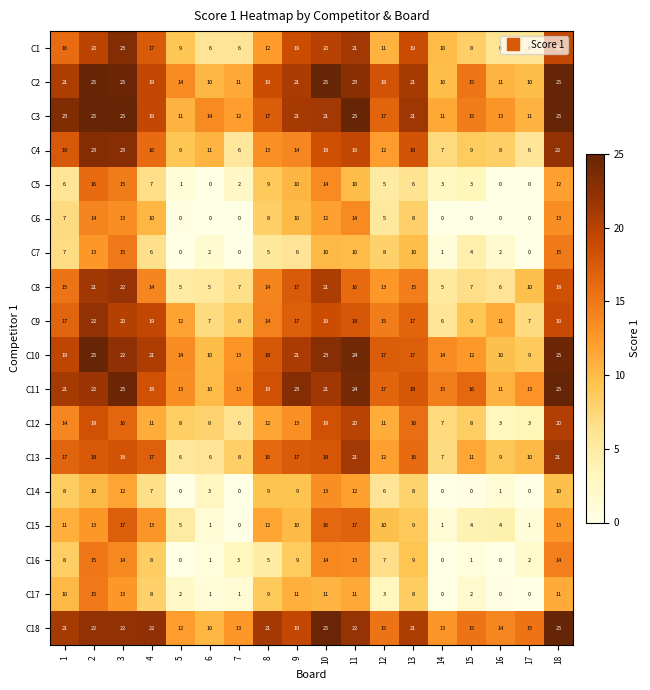

Between 16 and 18, which series saw the biggest shift?

C12